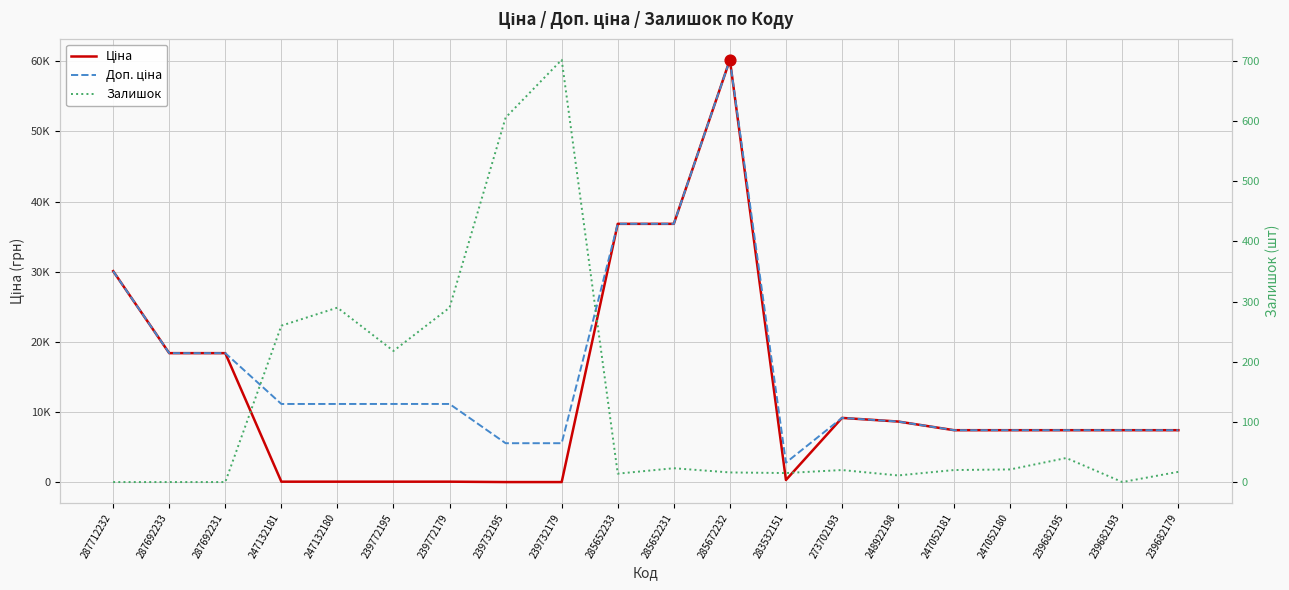

Which series has the largest total across all categories?

Доп. ціна